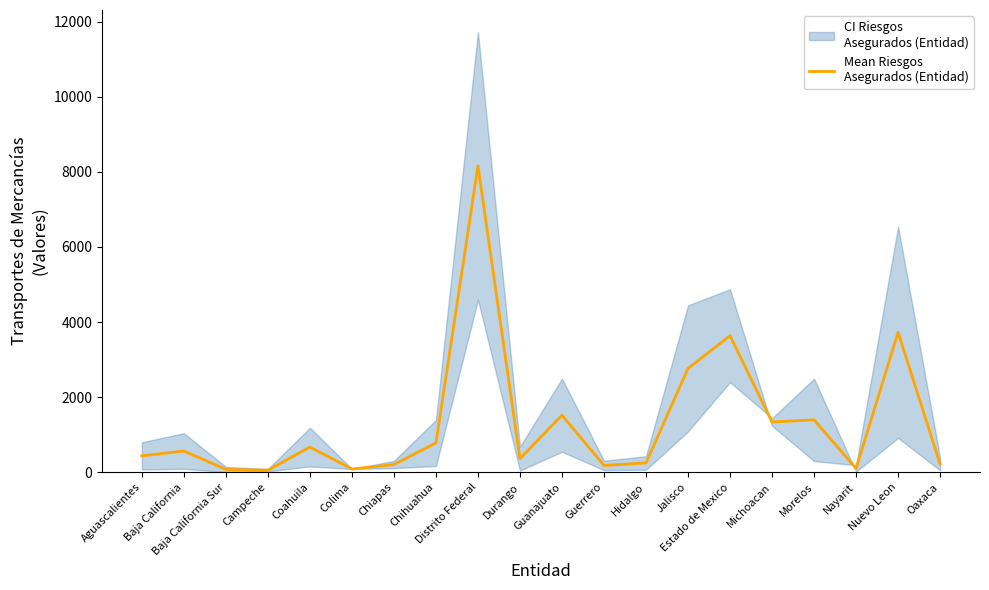

Reading left to right, extract all data points from this chart.

438.5	566.5	76.5	56.5	672.0	88.0	208.5	782.5	8157.0	365.0	1521.0	182.5	249.0	2766.0	3637.5	1339.0	1396.5	102.5	3728.0	218.0